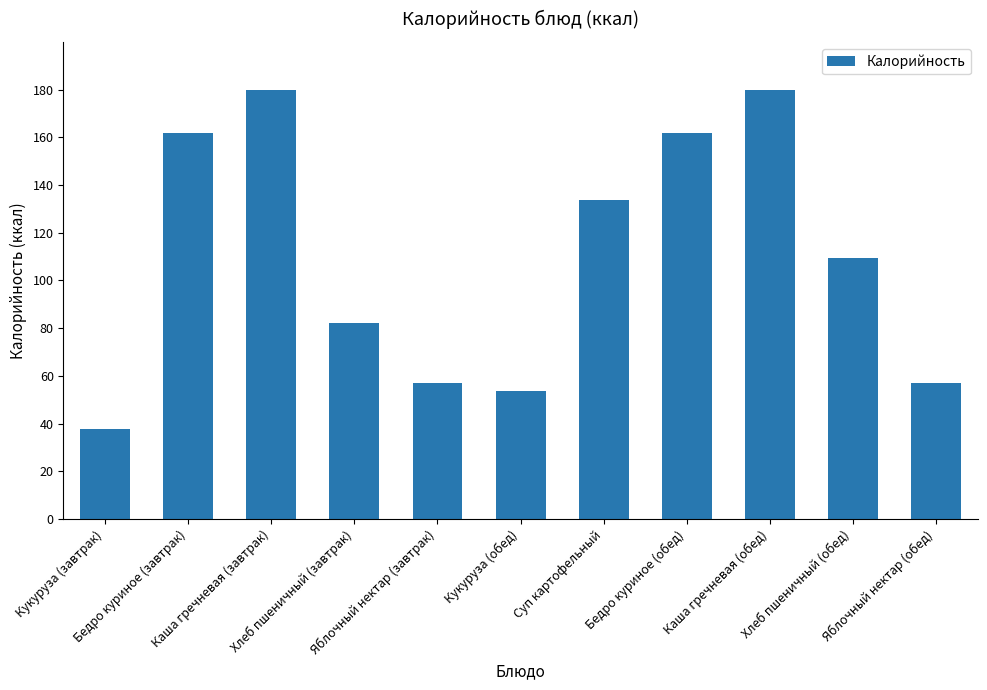

Count the number of data series in this chart.

1